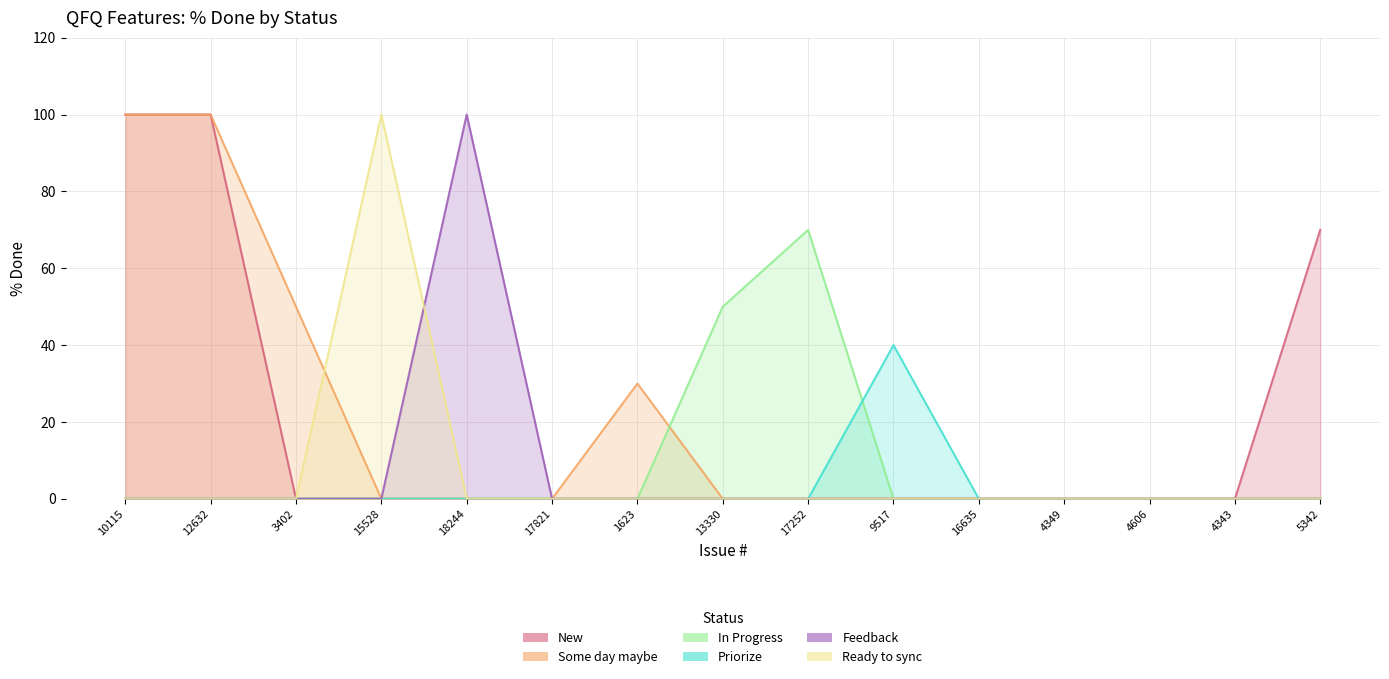

At which category does the chart reach its peak across all series?

10115